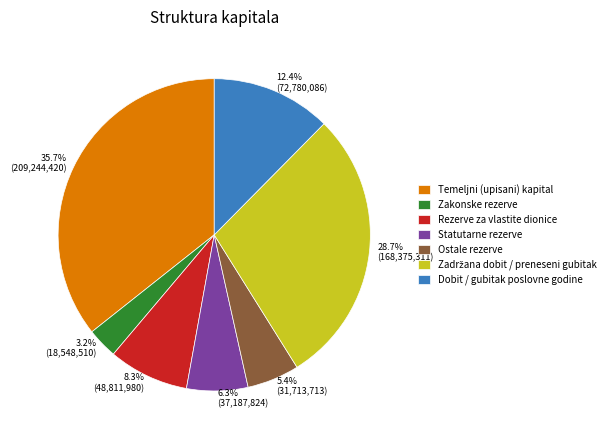

Count the number of slices in the pie.

7